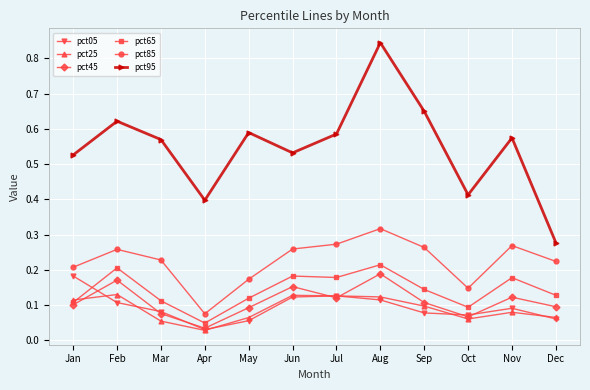

Which series has the widest spread of values?

pct95